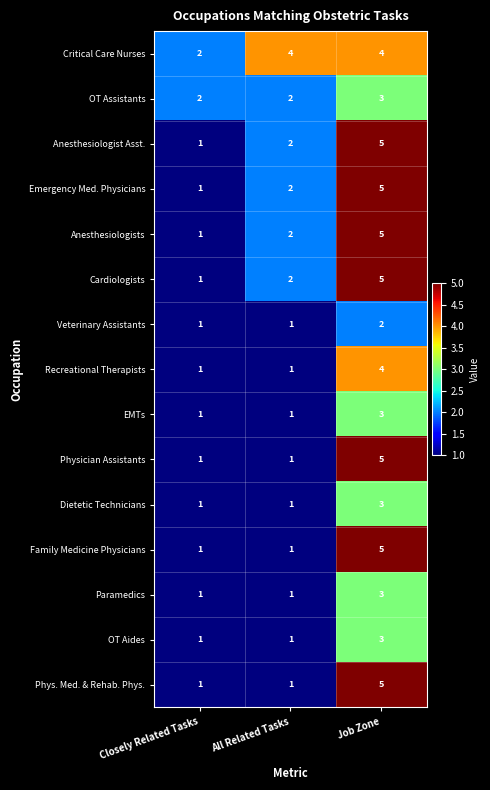

What is the sum of the Anesthesiologists values at All Related Tasks and Job Zone?

7